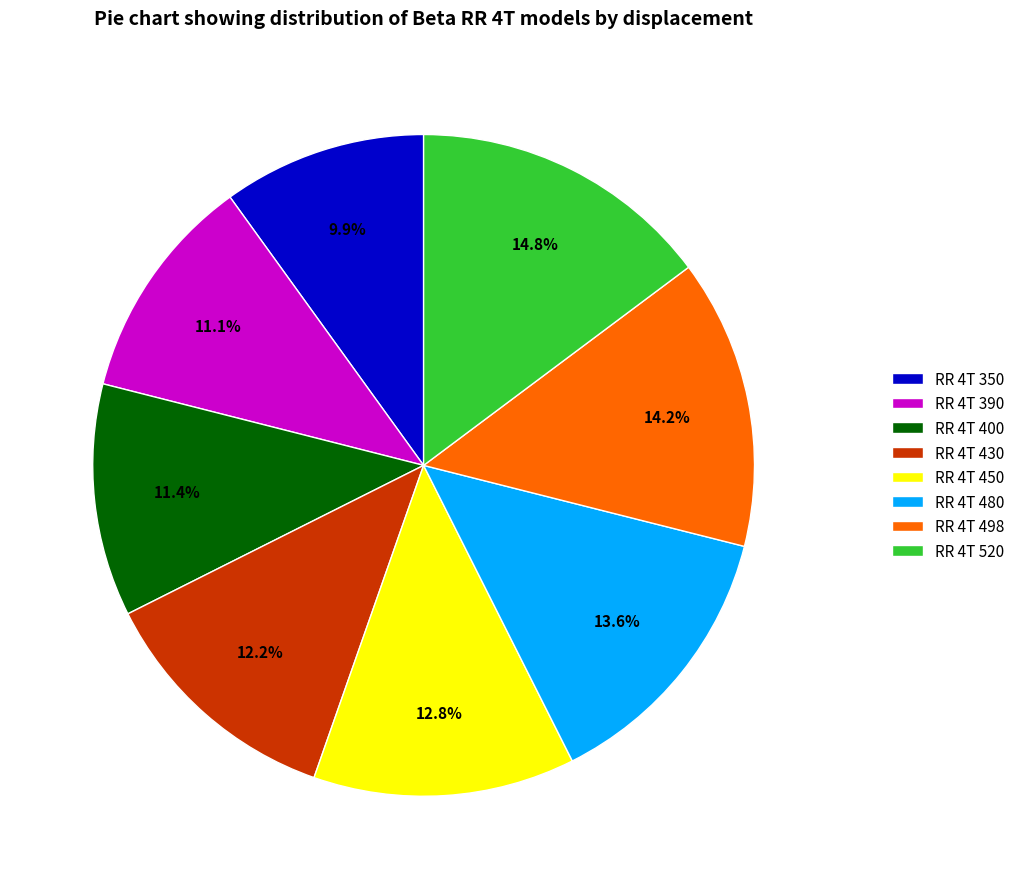

Which category has the biggest portion of the pie?

RR 4T 520